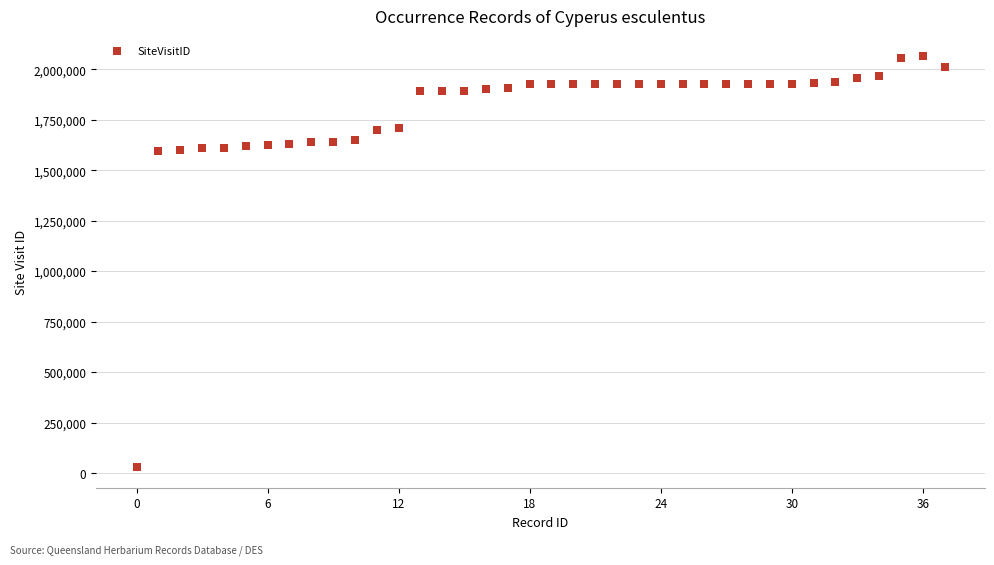

How many data points are displayed?

38